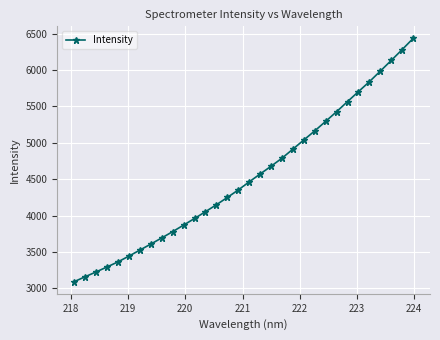

What is the value of the 31st point from the left?

6281.6